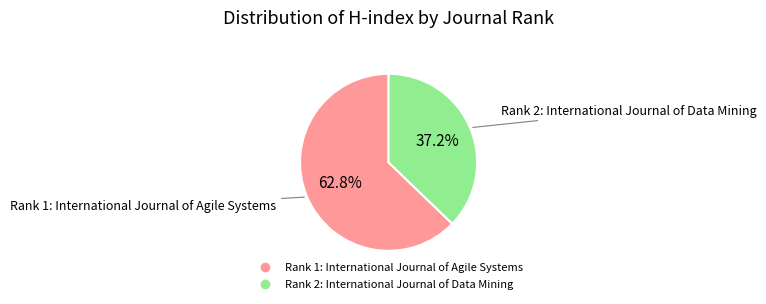

To the nearest percent, what portion does Rank 2: International Journal of Data Mining represent?

37%